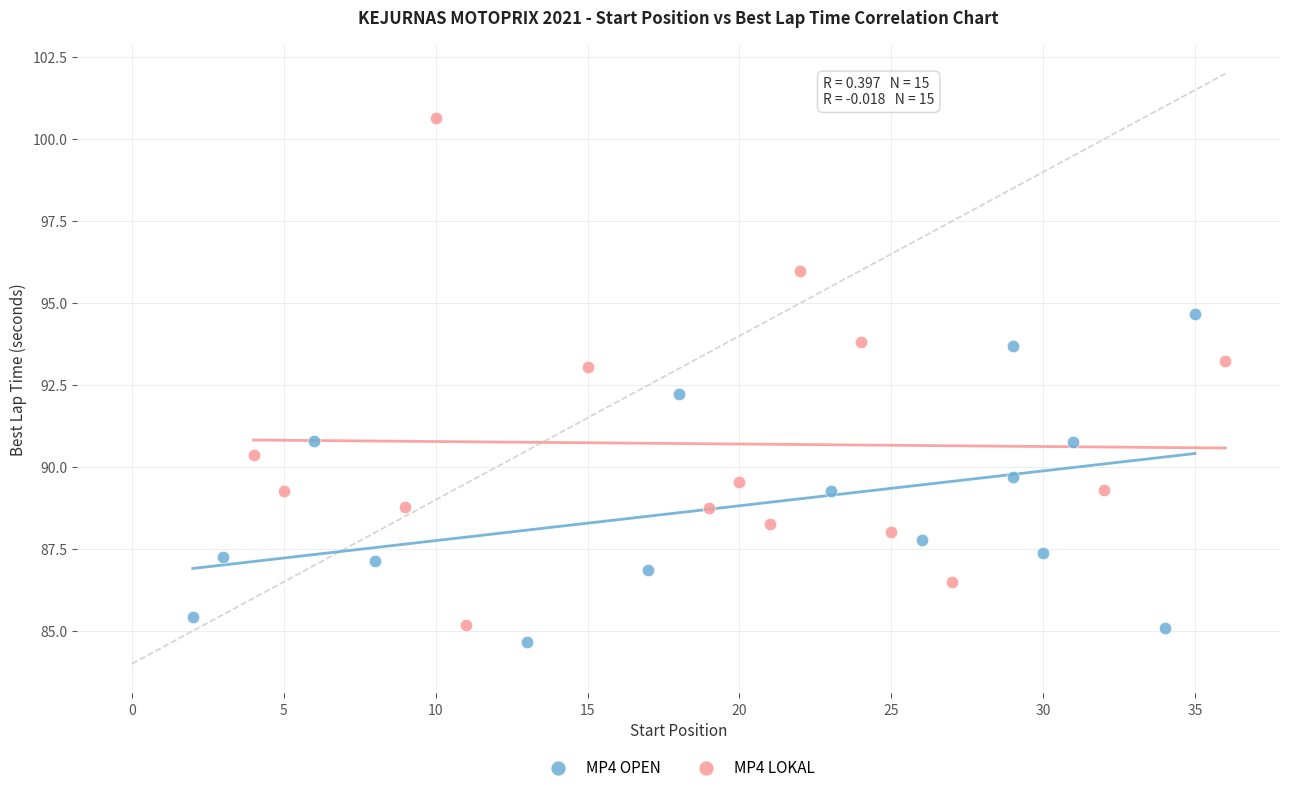

Which series contains the highest Y value?

MP4 LOKAL